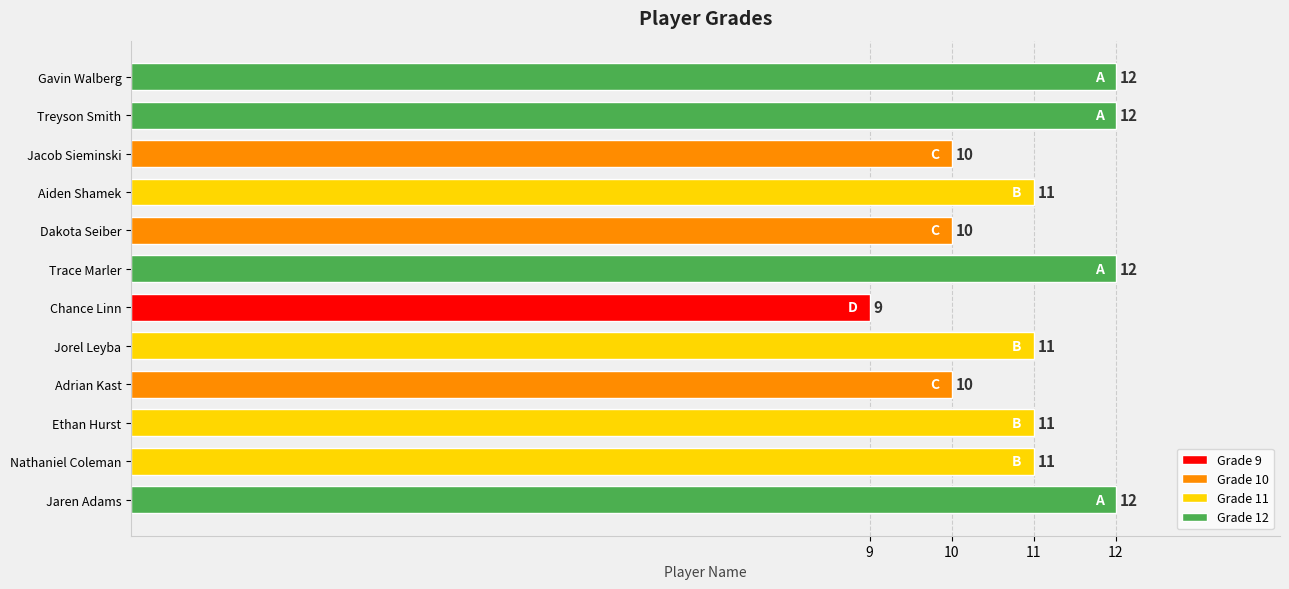

What is the minimum value shown in the chart?

9